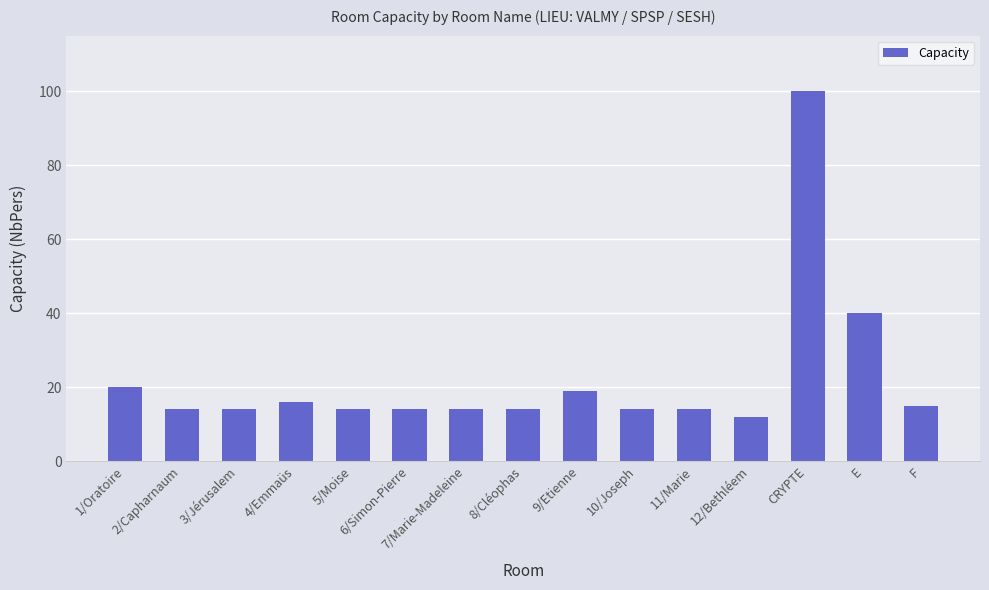

What is the label of the 7th bar from the left?

7/Marie-Madeleine